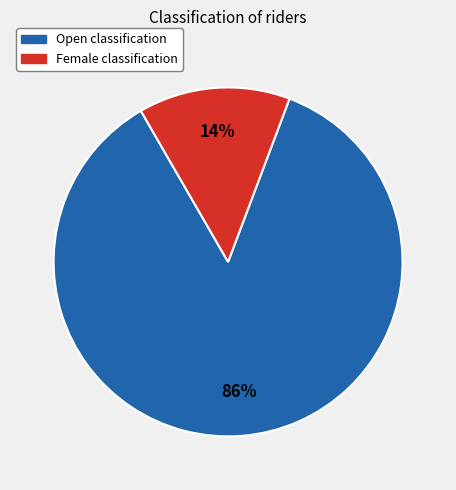

True or false: Female accounts for 2% of the total.

False